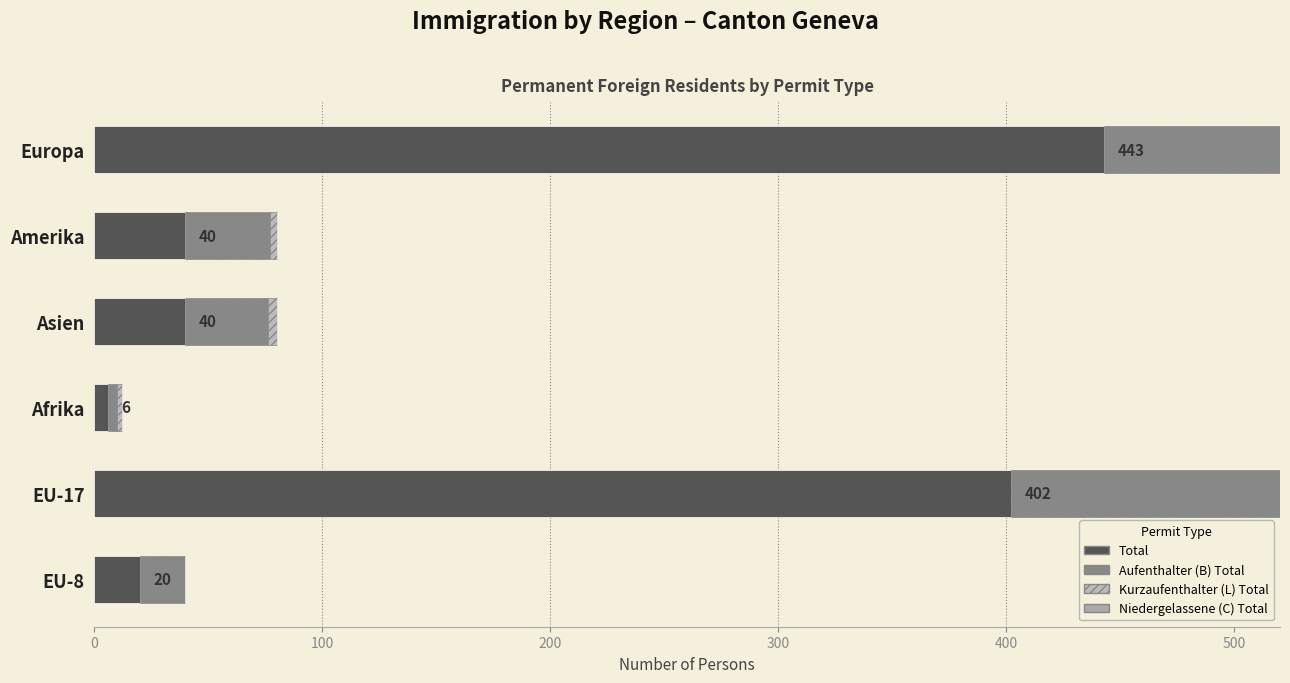

Is it true that Total equals 20 at EU-8?

True